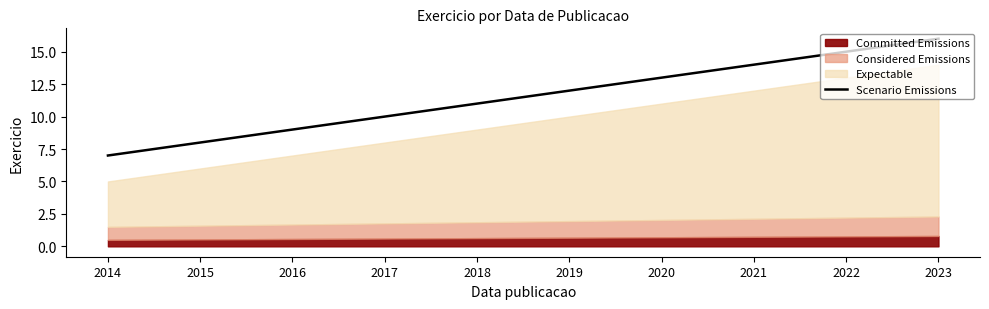

What is the value of the 7th point from the left?

13